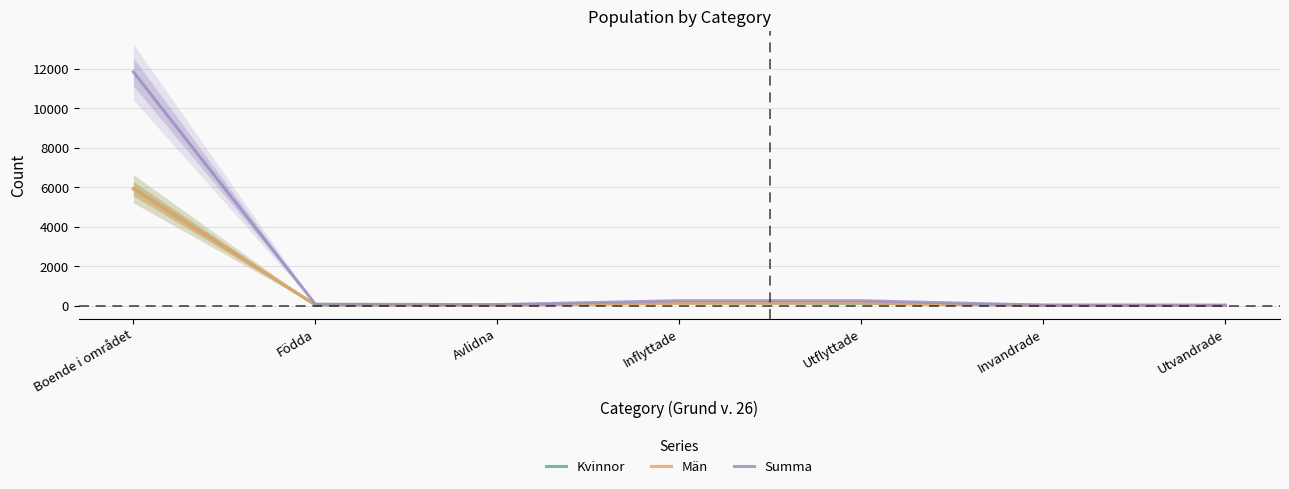

At which label does Kvinnor reach its minimum?

Utvandrade